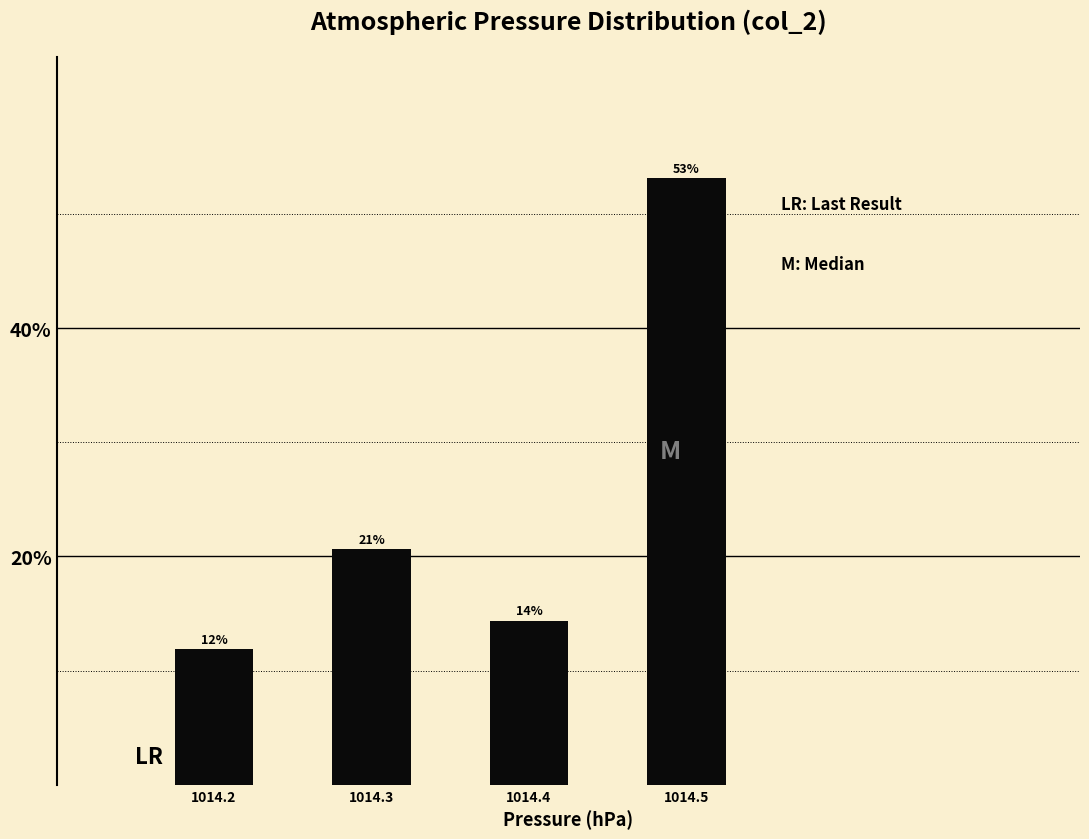

How many bars are there in total?

4